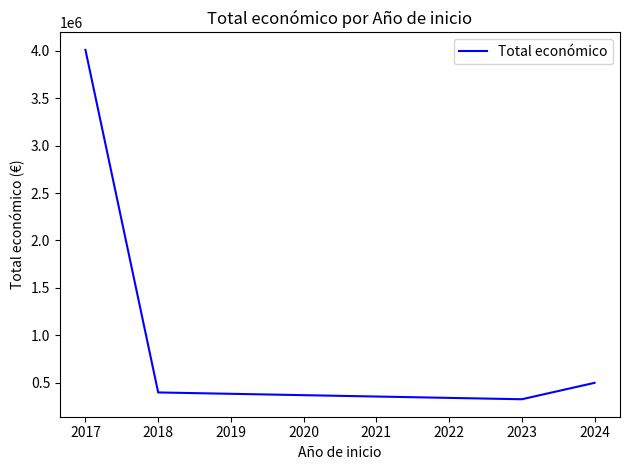

Reading left to right, extract all data points from this chart.

4008624.3	398204.0	326394.6	499289.9